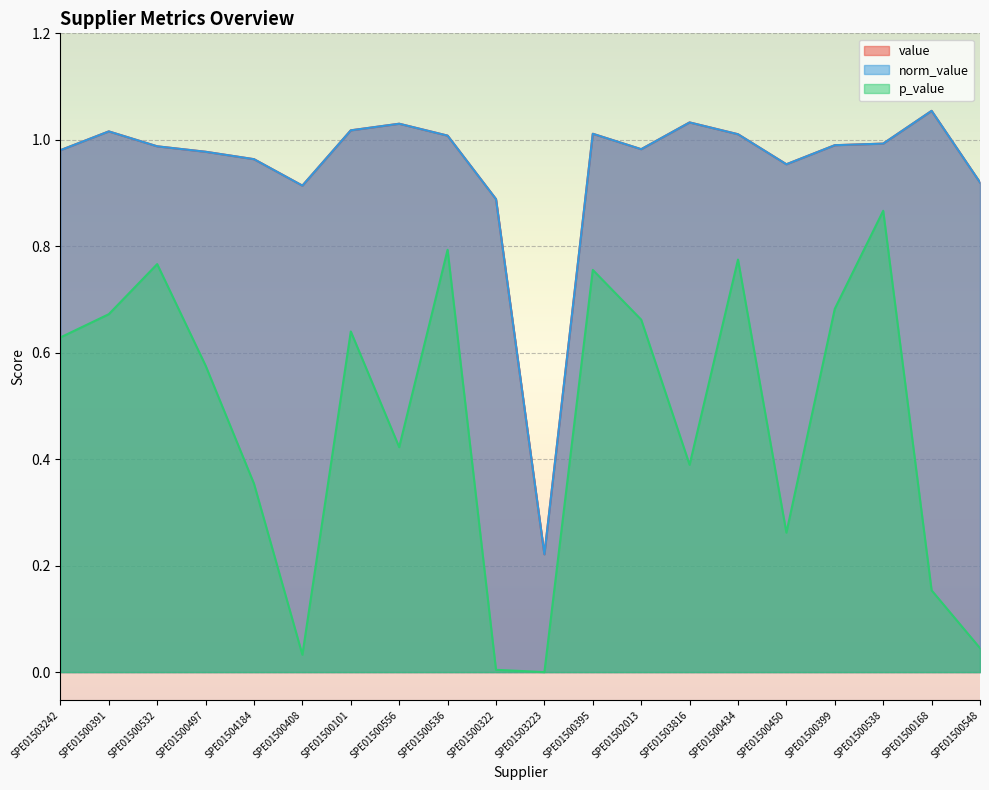

What is the approximate value of p_value at SPE01500536?

0.8